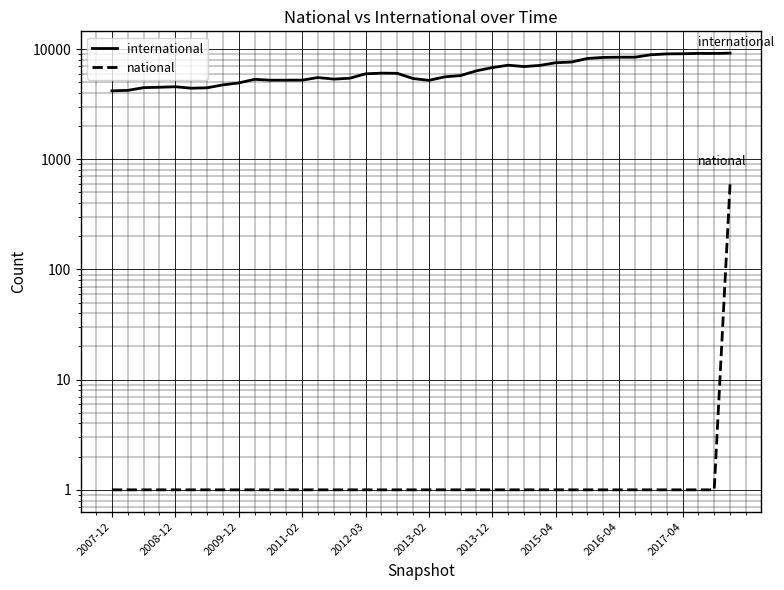

Where does the international series first go above 5964?

17